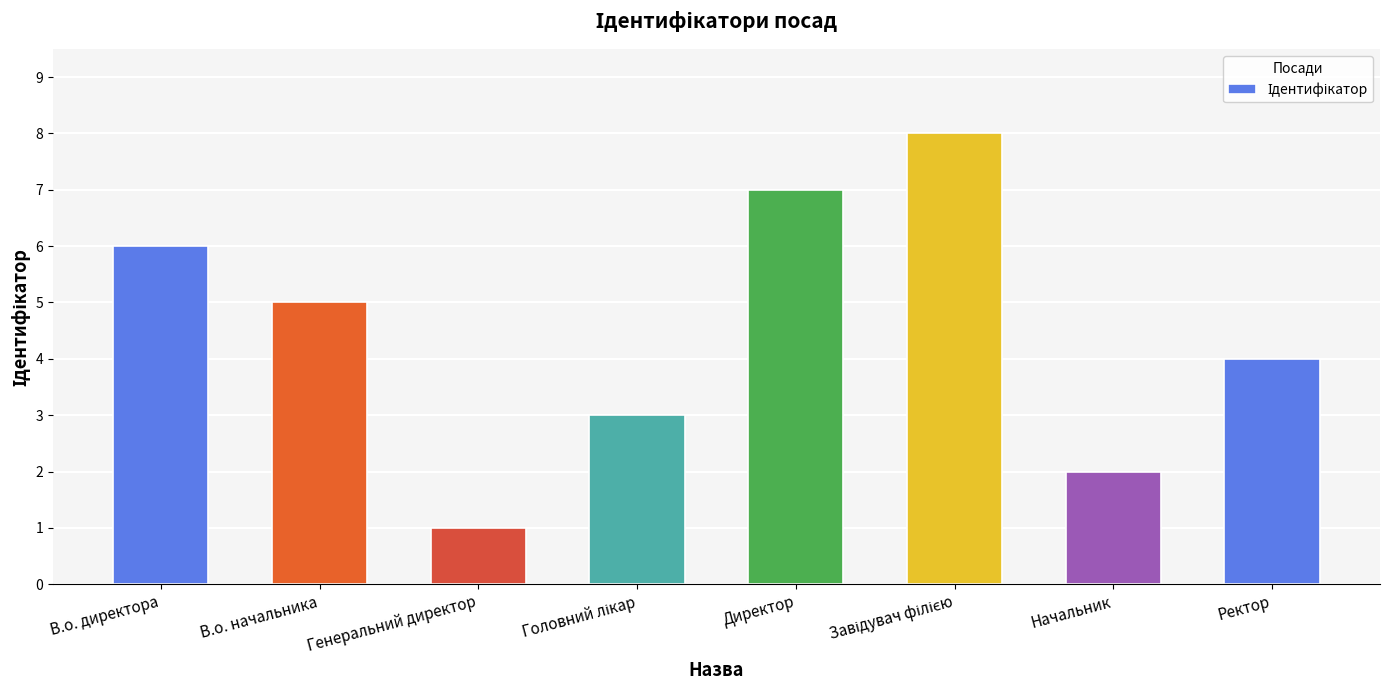

What position from the left is В.о. начальника?

2